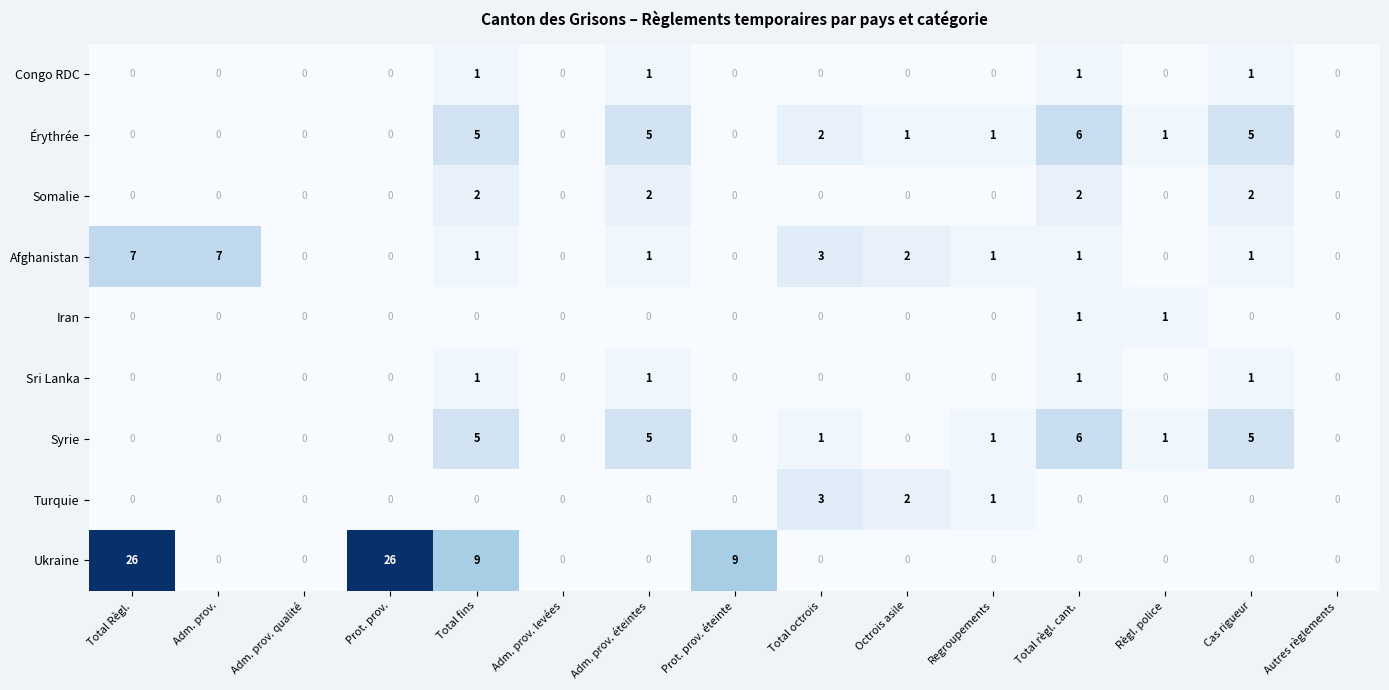

What is the difference between the Syrie values at Adm. prov. éteintes and Regroupements?

4